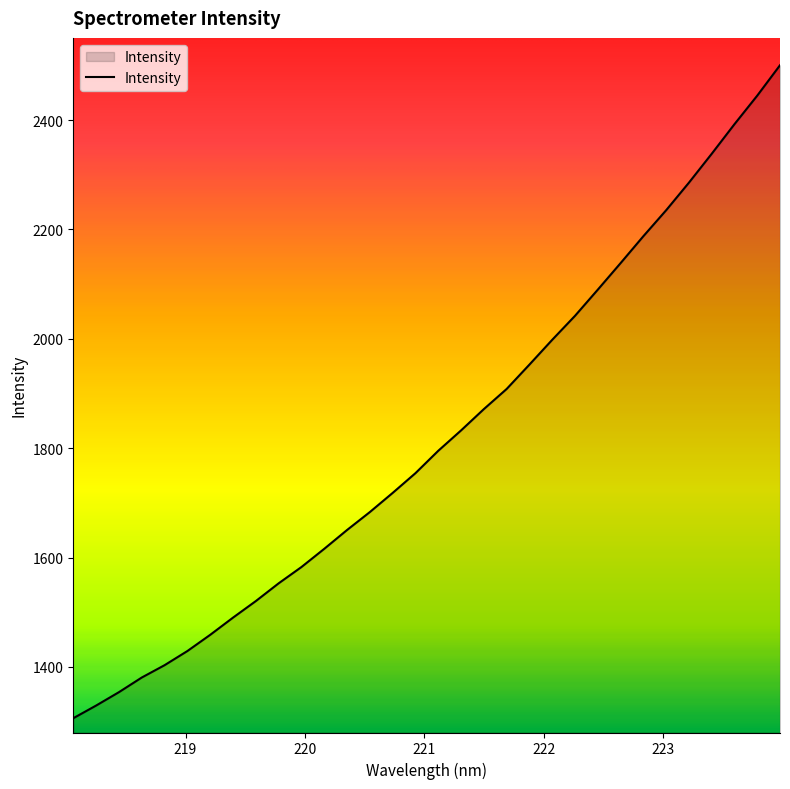

What is the minimum value shown in the chart?

1306.3